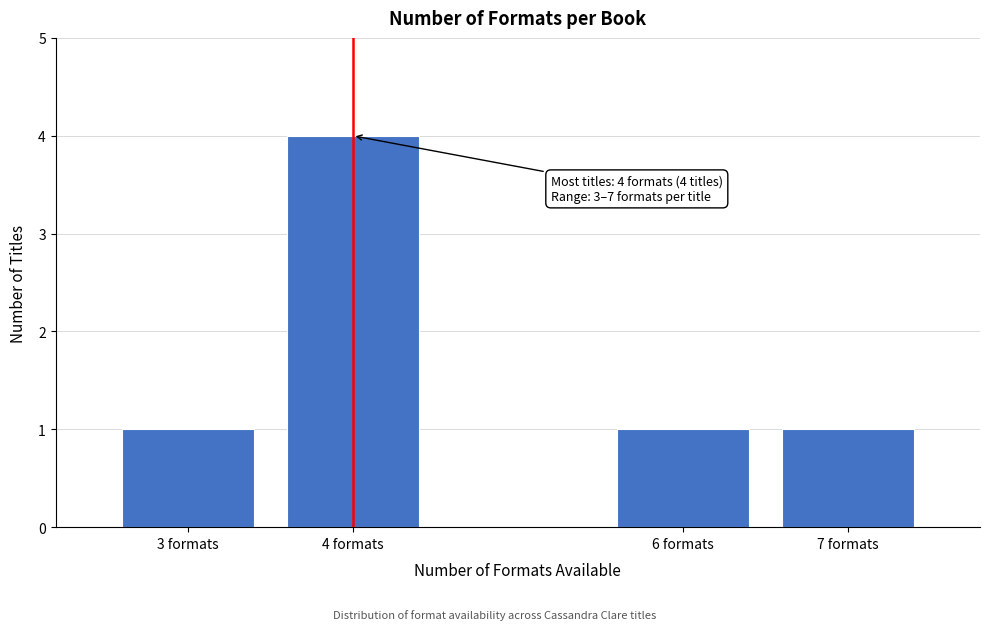

Reading left to right, what are all the values shown in this chart?

3 formats=1	4 formats=4	6 formats=1	7 formats=1